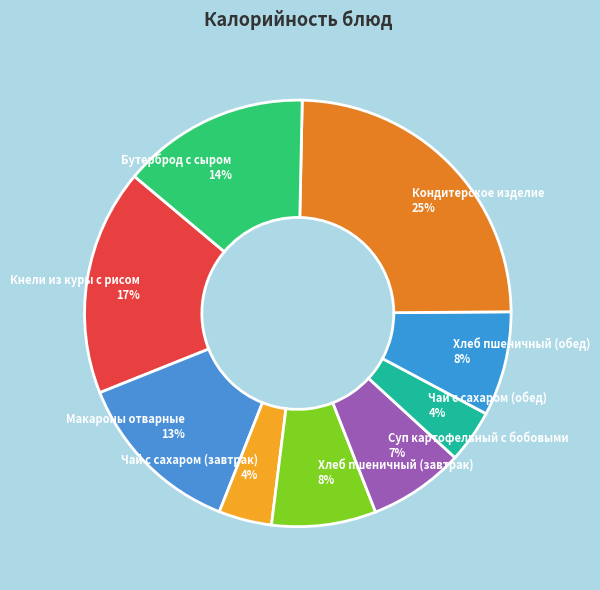

To the nearest percent, what percentage of the pie is Кондитерское изделие?

25%